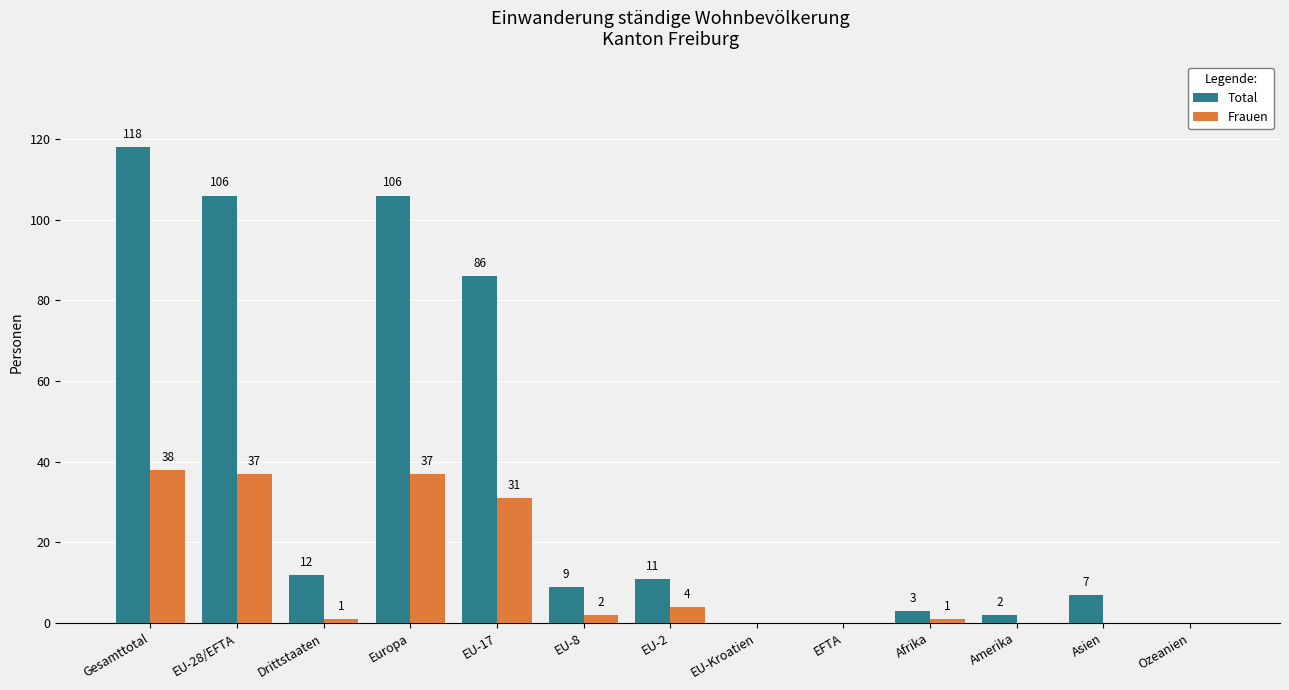

At which label does Frauen first exceed 1?

Gesamttotal